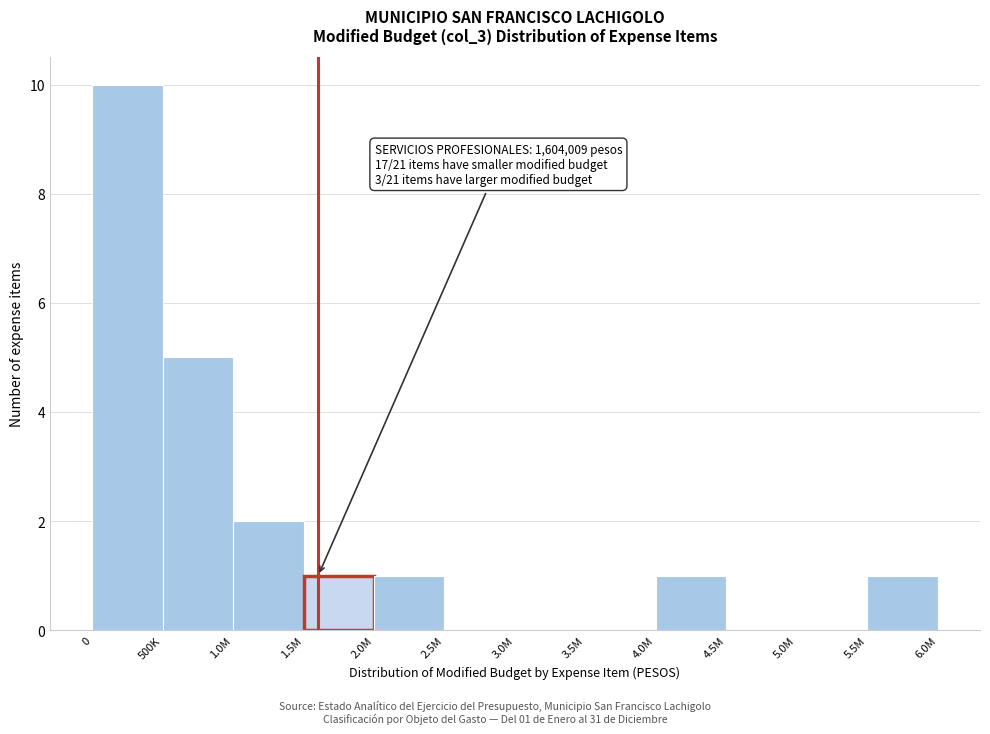

Reading right to left, extract all data points from this chart.

5.5M=1	5.0M=0	4.5M=0	4.0M=1	3.5M=0	3.0M=0	2.5M=0	2.0M=1	1.5M=1	1.0M=2	500K=5	0=10